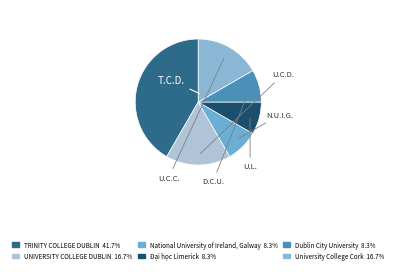

How many slices are in this pie chart?

6